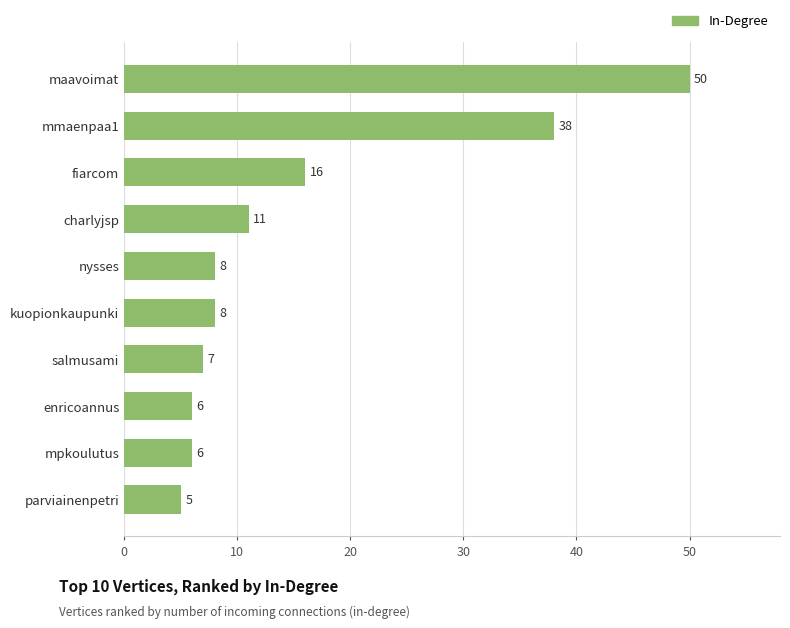

Is it true that the value at mmaenpaa1 is 38?

True